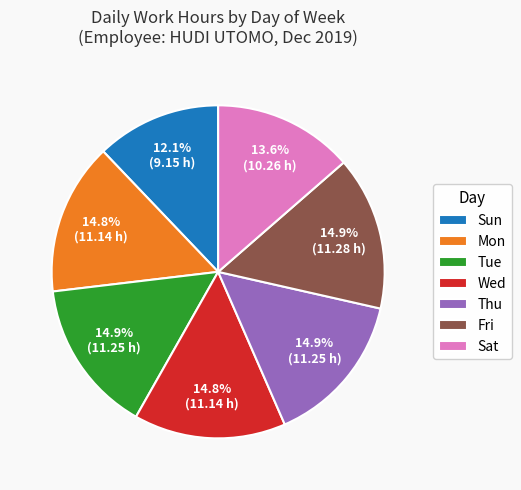

What is the total percentage of Mon and Sat?

28.4%